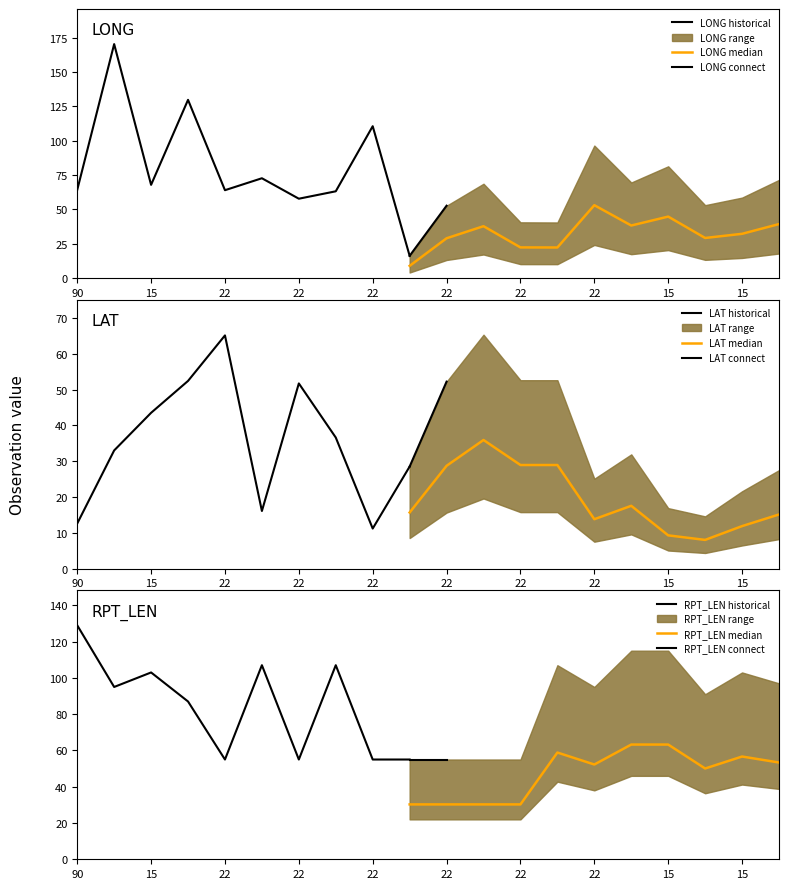

What is the maximum value shown in the chart?

170.4